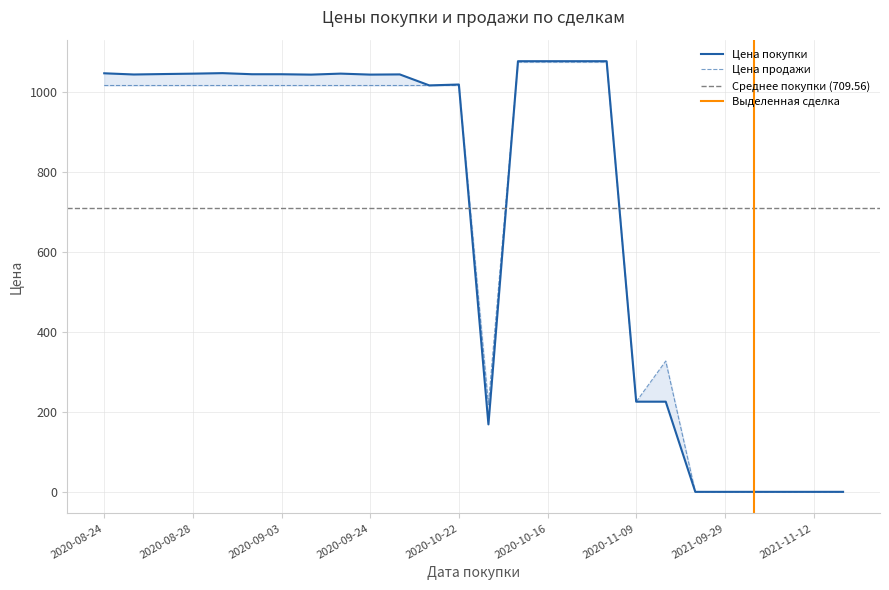

What is the average value of the Цена продажи series?

702.8